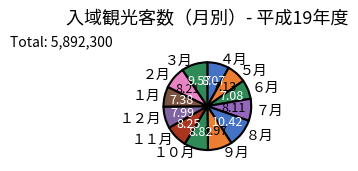

Between ３月 and ６月, which is larger?

３月